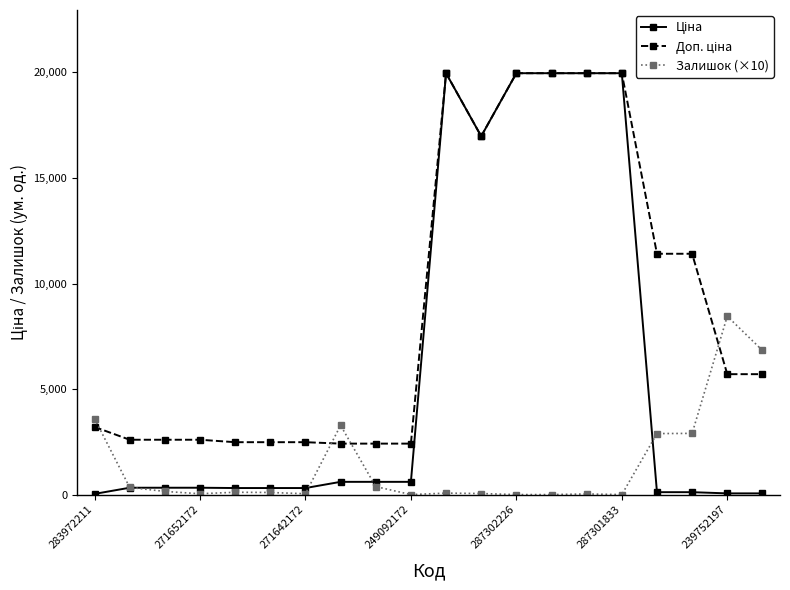

At how many categories does at least one series exceed 17257?

5